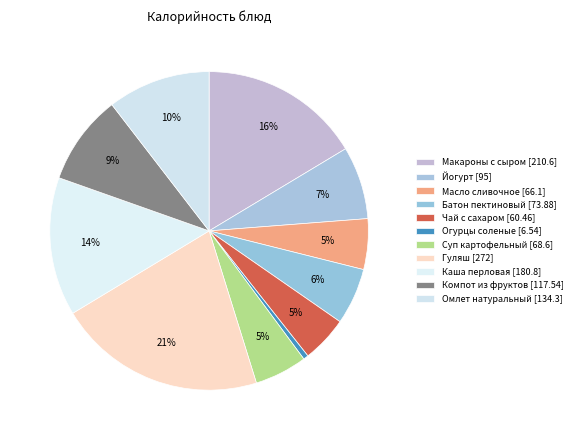

Count the number of slices in the pie.

11